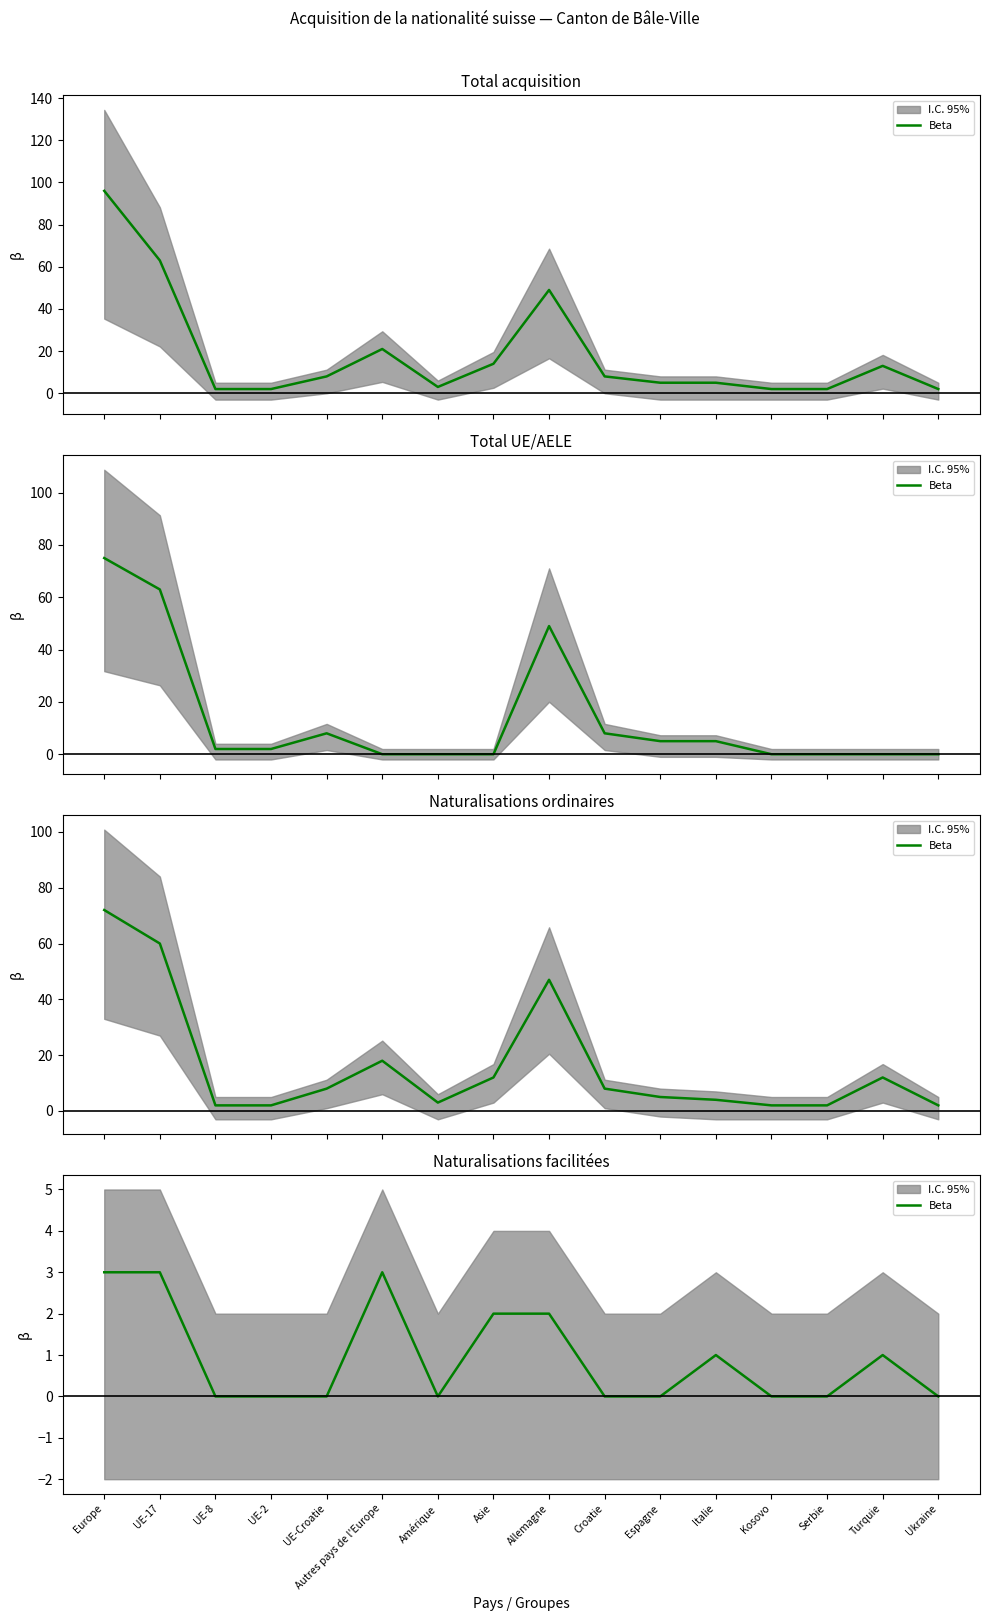

True or false: there are more than 2 points higher than both neighbors.

True